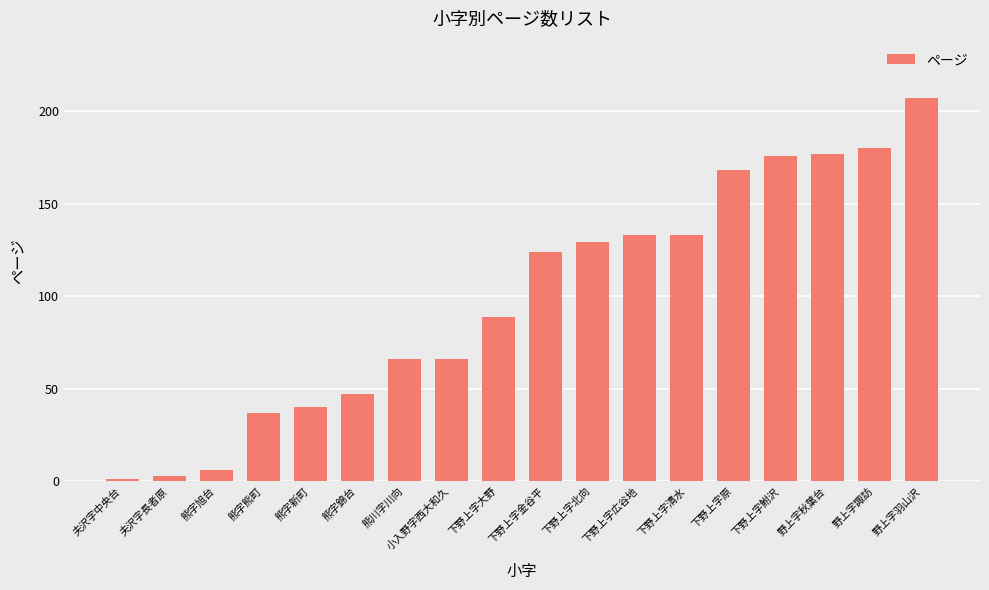

The chart shows a value of 66 at 小入野字西大和久. True or false?

True